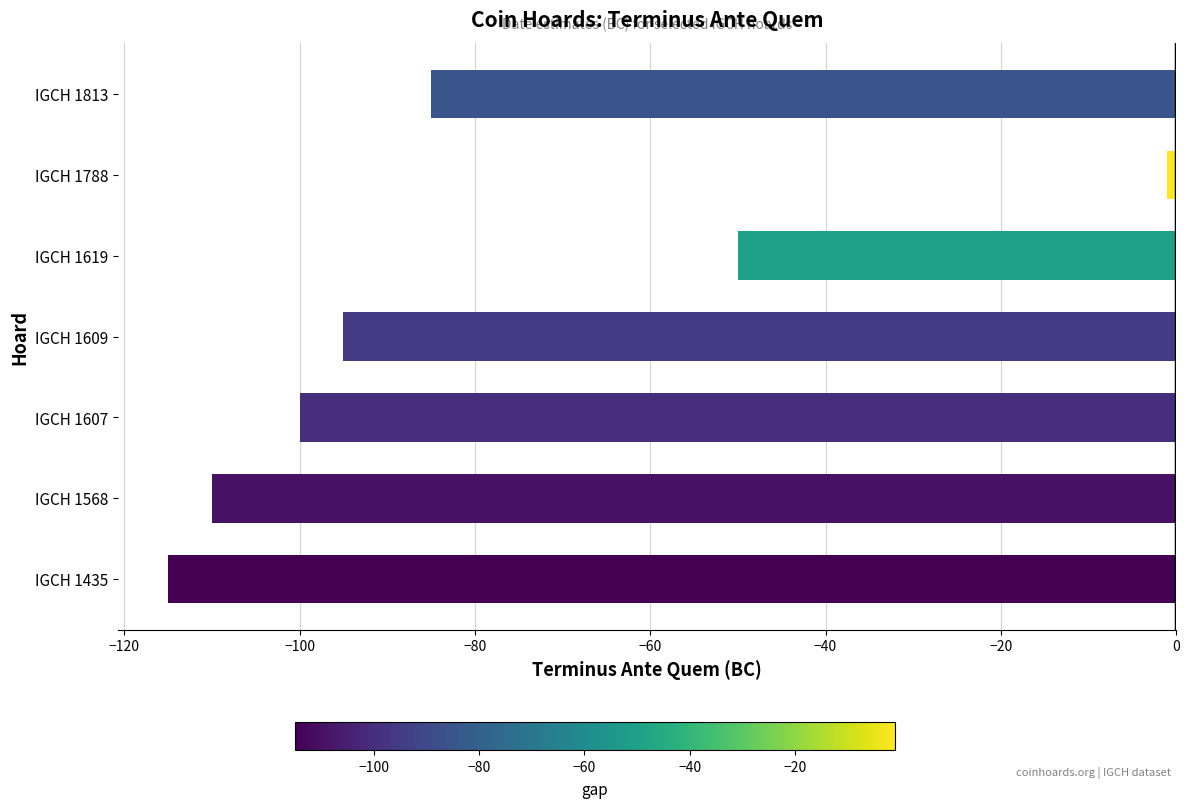

Reading top to bottom, transcribe all the data shown in this chart.

-85	-1	-50	-95	-100	-110	-115